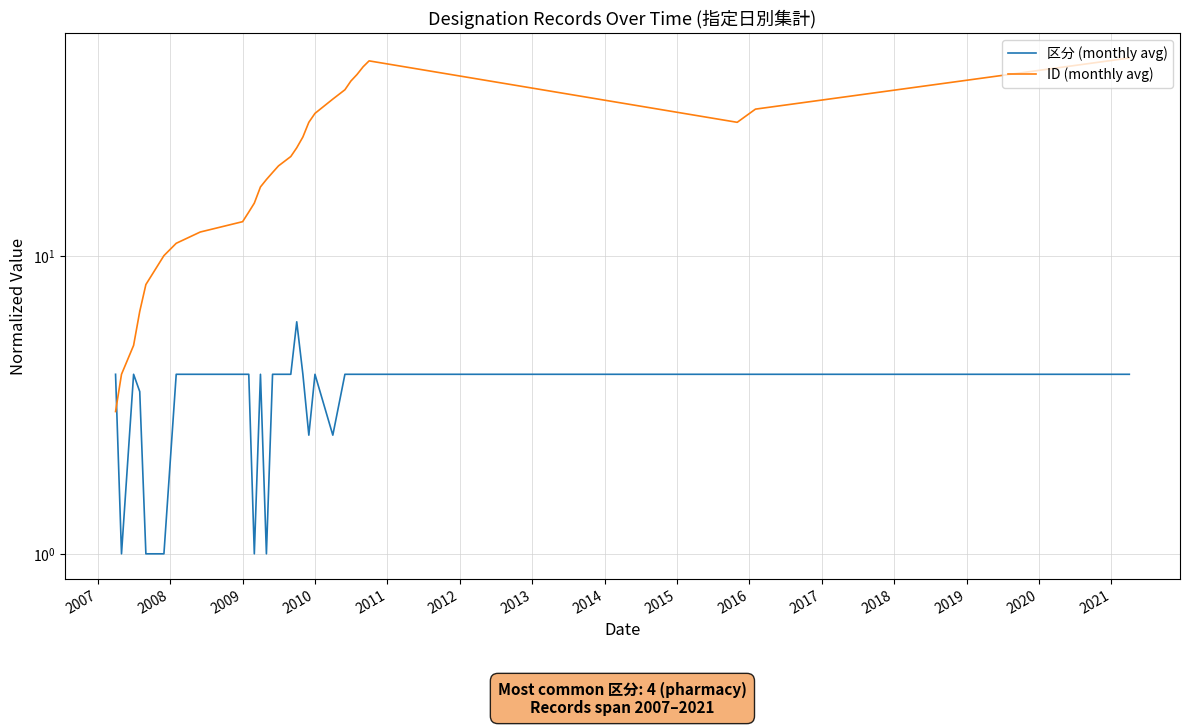

True or false: ID (monthly avg) and 区分 (monthly avg) cross at least once.

True